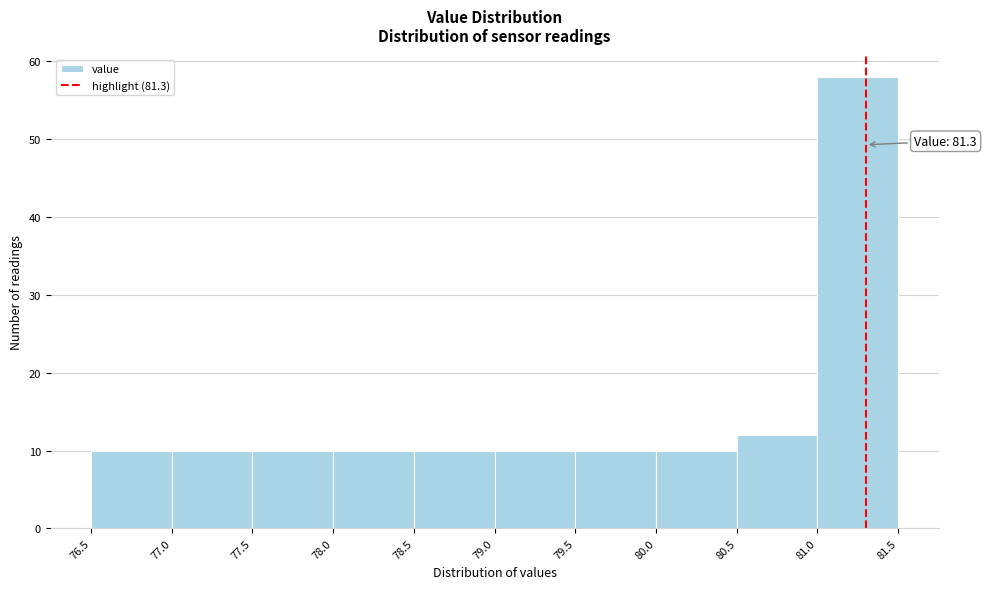

Over which range of the x-axis is the bar tallest?

81.0 to 81.5